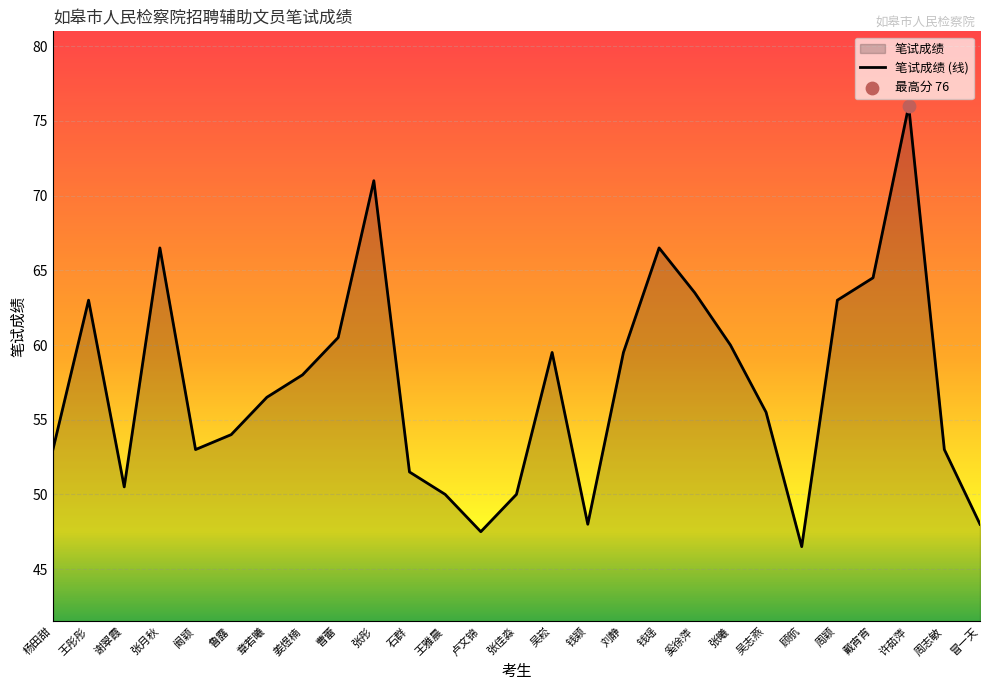

Between 谢翠霞 and 王雅晨, which is larger?

谢翠霞